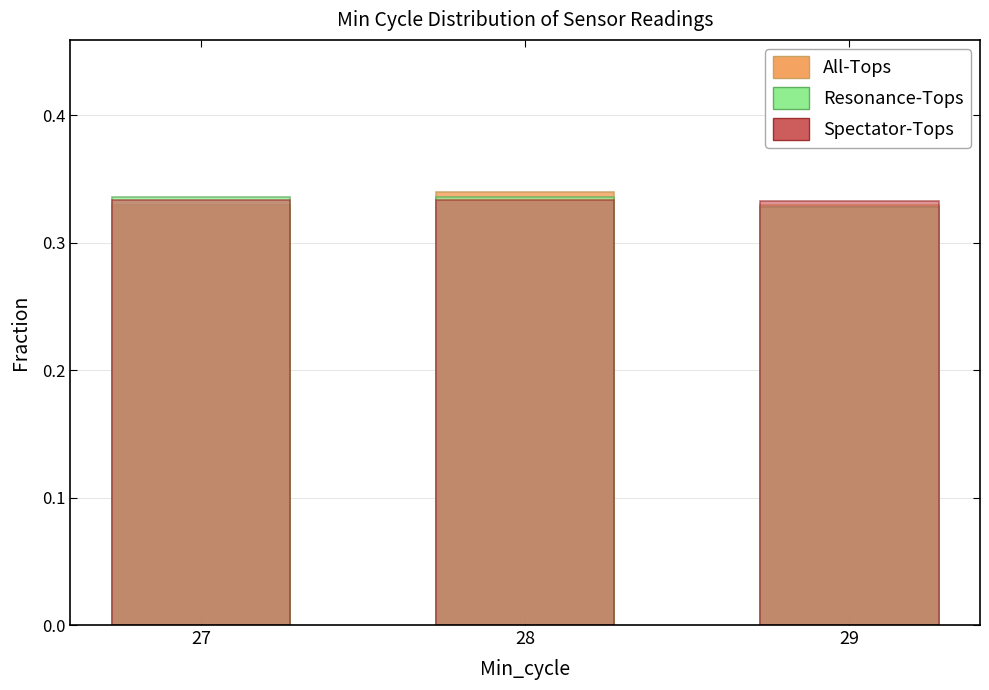

Are the bars horizontal?

No